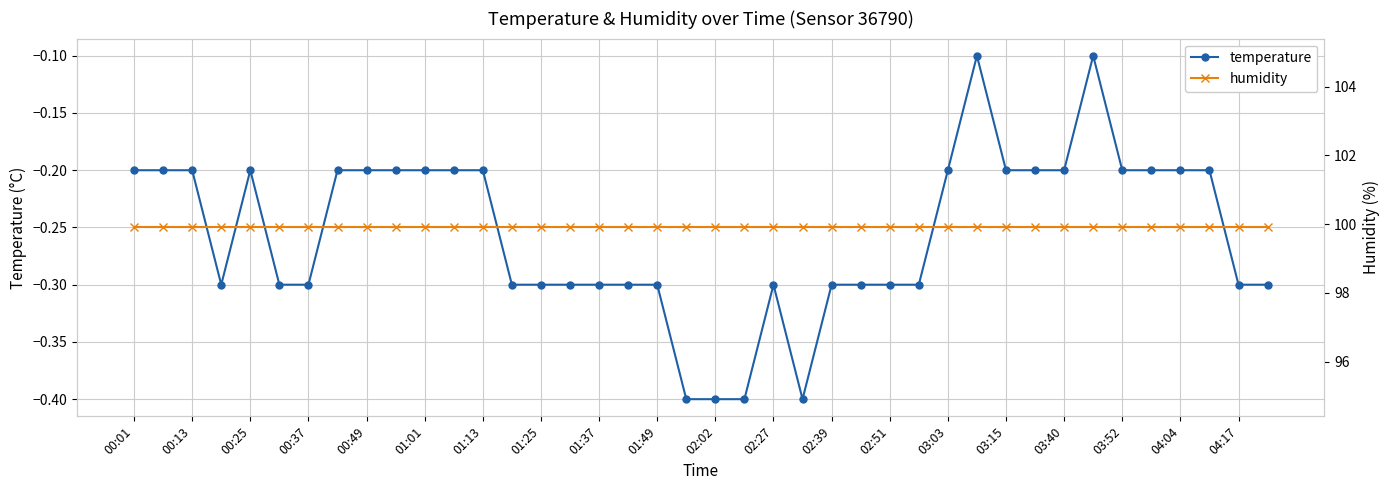

Which series has the largest total across all categories?

humidity